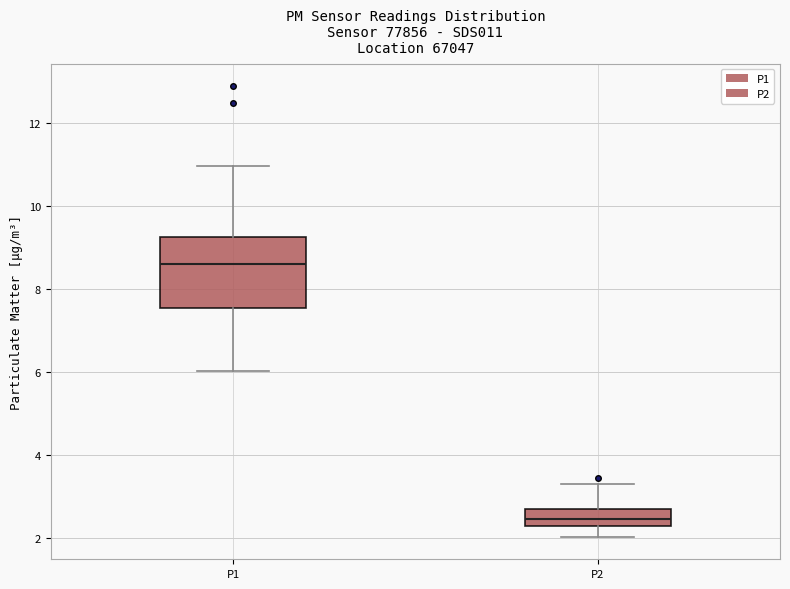

Reading left to right, transcribe this box plot: for each box, give where its median line is, the range the box spans, and where its two whiskers end, as read against the y-axis. The values are not printed on the chart, so give them approximately, as read against the axis.

P1: median 8.6, box 7.6 to 9.2, whiskers 6.0 to 11.0
P2: median 2.4 (inside the box), box 2.4 to 2.8, whiskers 2.0 to 3.4